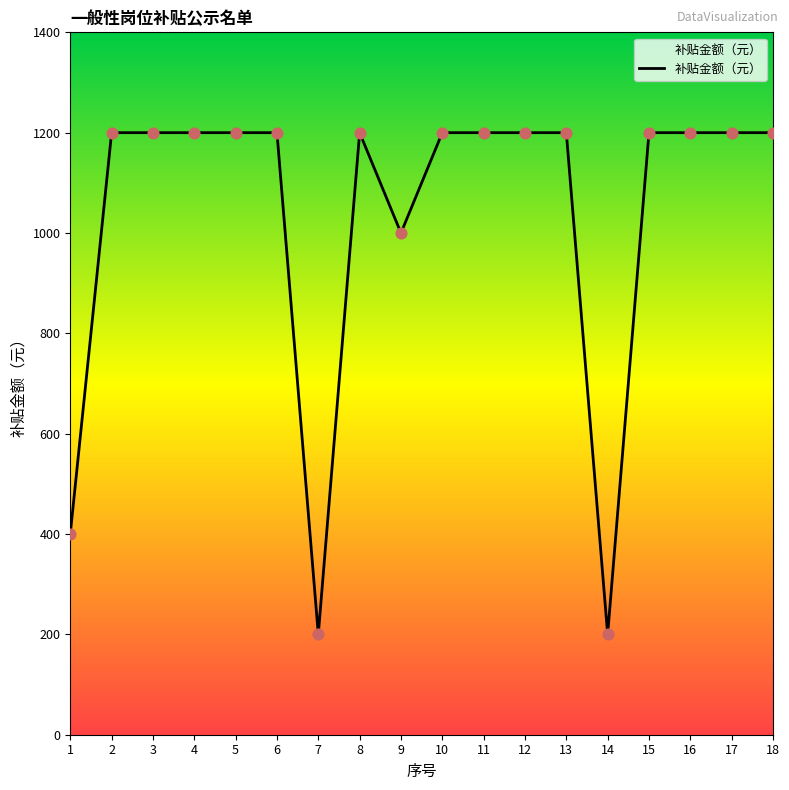

Approximately how many times larger is the value at 3 compared to 9?

1.2